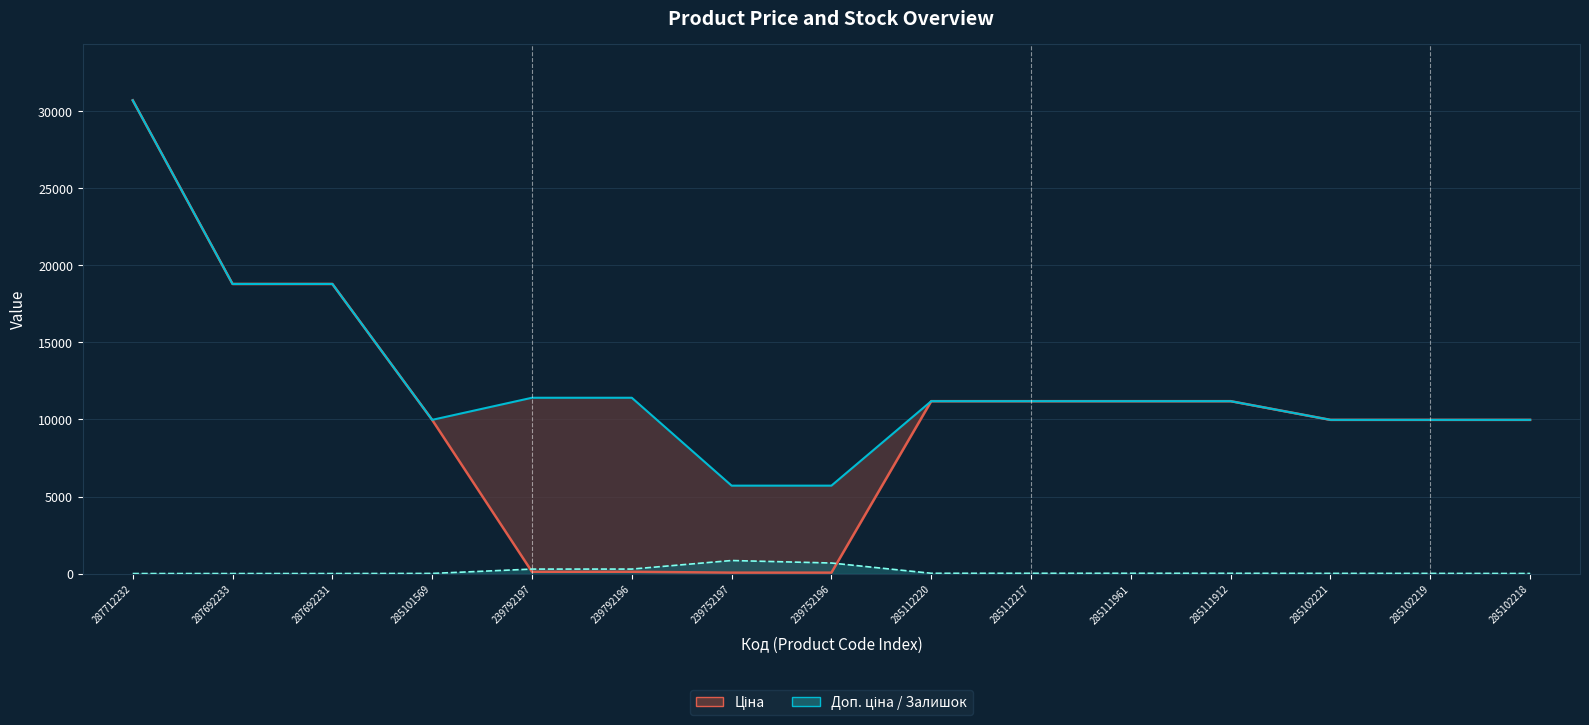

What is the sum of all Доп. ціна values?

187193.4